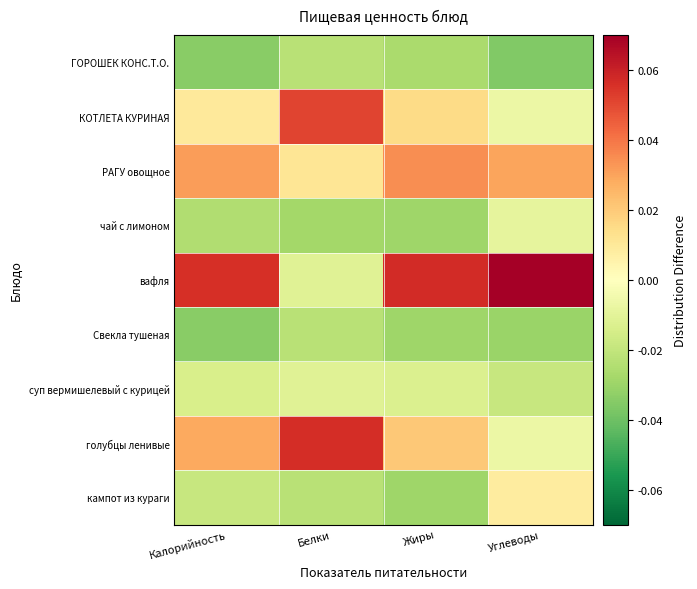

At Углеводы, list the series in order from largest to smallest.

вафля, РАГУ овощное, кампот из кураги, КОТЛЕТА КУРИНАЯ, голубцы ленивые, чай с лимоном, суп вермишелевый с курицей, Свекла тушеная, ГОРОШЕК КОНС.Т.О.